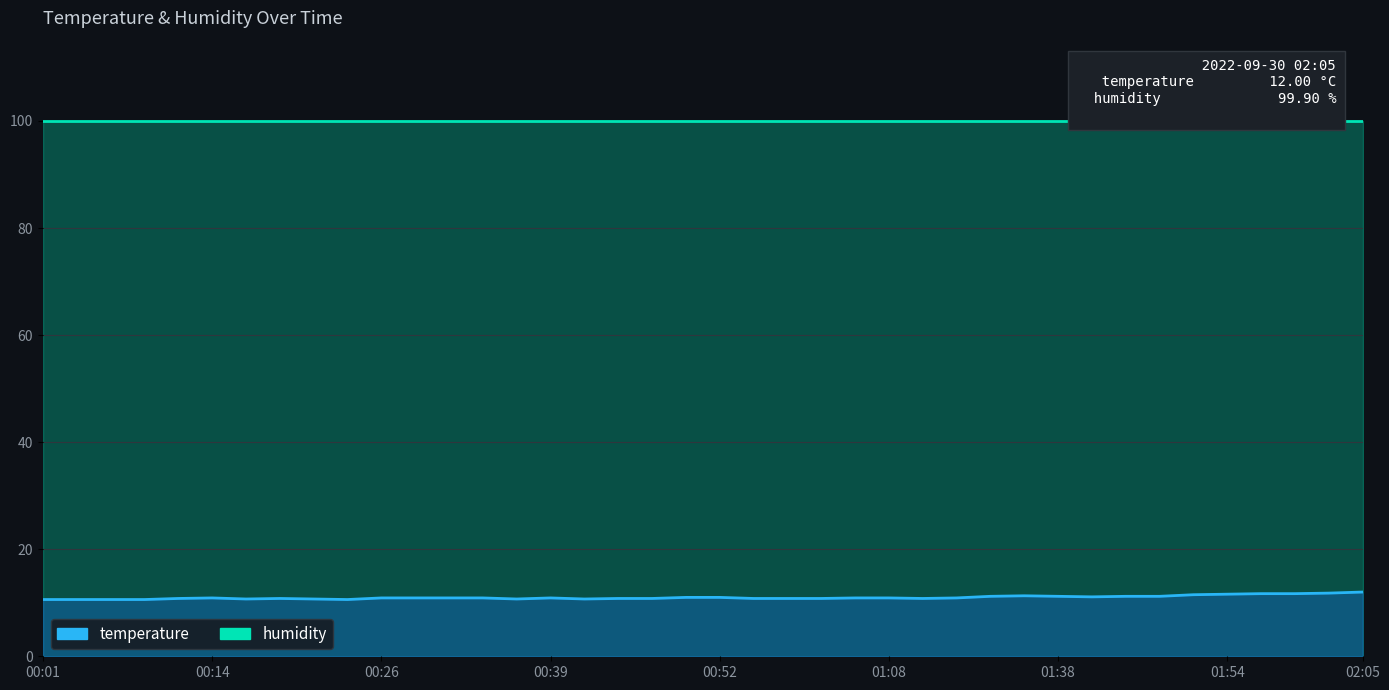

Reading left to right, transcribe all the data shown in this chart.

humidity: 99.9	99.9	99.9	99.9	99.9	99.9	99.9	99.9	99.9	99.9	99.9	99.9	99.9	99.9	99.9	99.9	99.9	99.9	99.9	99.9	99.9	99.9	99.9	99.9	99.9	99.9	99.9	99.9	99.9	99.9	99.9	99.9	99.9	99.9	99.9	99.9	99.9	99.9	99.9	99.9
temperature: 10.6	10.6	10.6	10.6	10.8	10.9	10.7	10.8	10.7	10.6	10.9	10.9	10.9	10.9	10.7	10.9	10.7	10.8	10.8	11.0	11.0	10.8	10.8	10.8	10.9	10.9	10.8	10.9	11.2	11.3	11.2	11.1	11.2	11.2	11.5	11.6	11.7	11.7	11.8	12.0